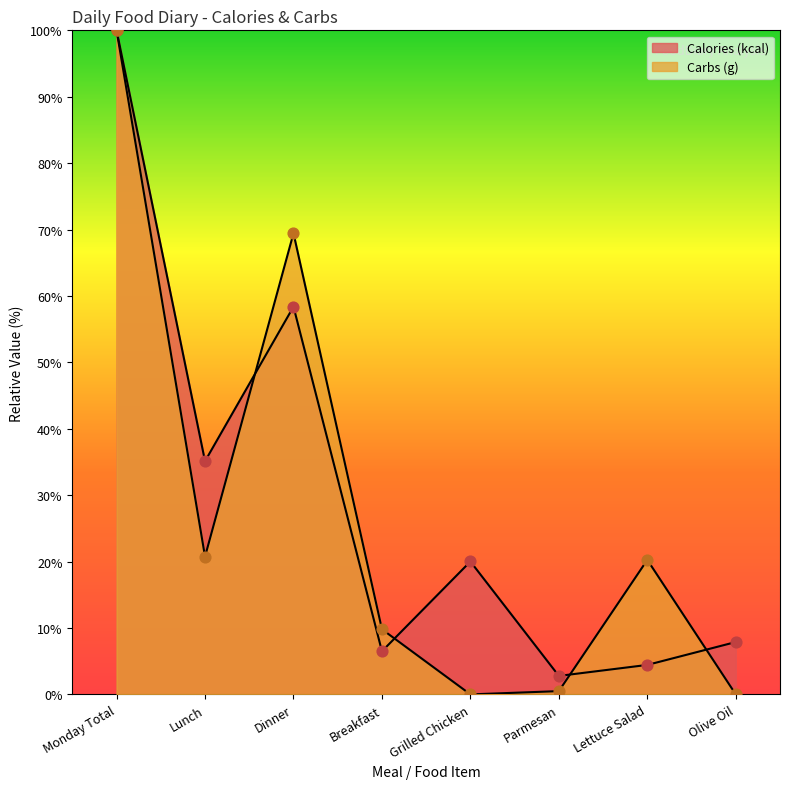

At how many categories does at least one series exceed 69?

2